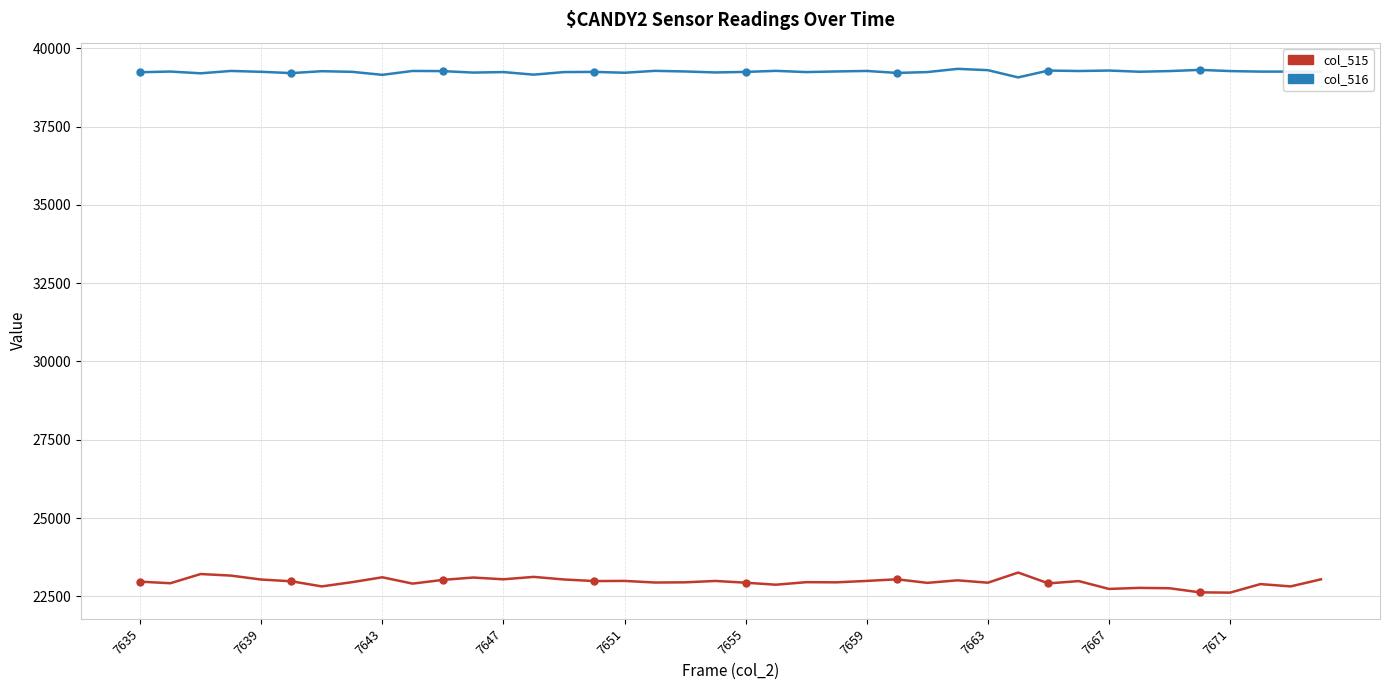

Which series has the largest total across all categories?

col_516